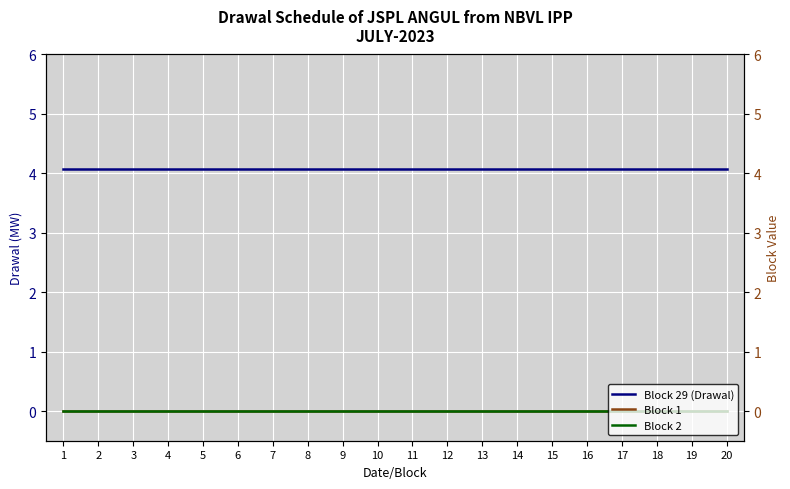

Reading left to right, transcribe all the data shown in this chart.

Block 29 (Drawal): 4.1	4.1	4.1	4.1	4.1	4.1	4.1	4.1	4.1	4.1	4.1	4.1	4.1	4.1	4.1	4.1	4.1	4.1	4.1	4.1
Block 1: 0.0	0.0	0.0	0.0	0.0	0.0	0.0	0.0	0.0	0.0	0.0	0.0	0.0	0.0	0.0	0.0	0.0	0.0	0.0	0.0
Block 2: 0.0	0.0	0.0	0.0	0.0	0.0	0.0	0.0	0.0	0.0	0.0	0.0	0.0	0.0	0.0	0.0	0.0	0.0	0.0	0.0